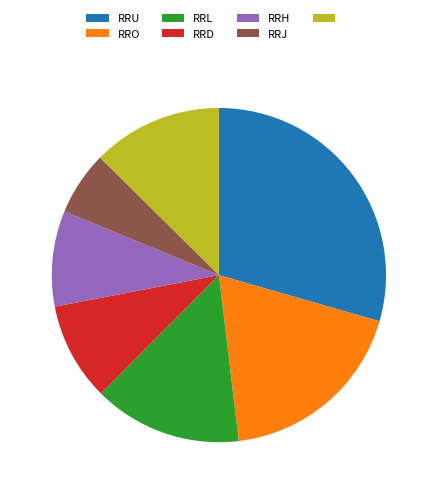

Does any single category account for the majority?

No